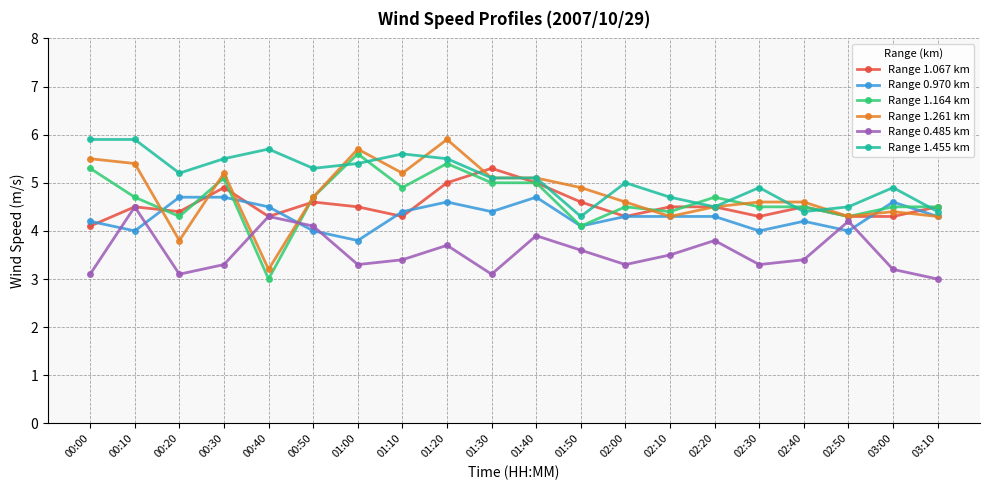

Which series changed the most between 00:00 and 01:20?

Range 1.067 km